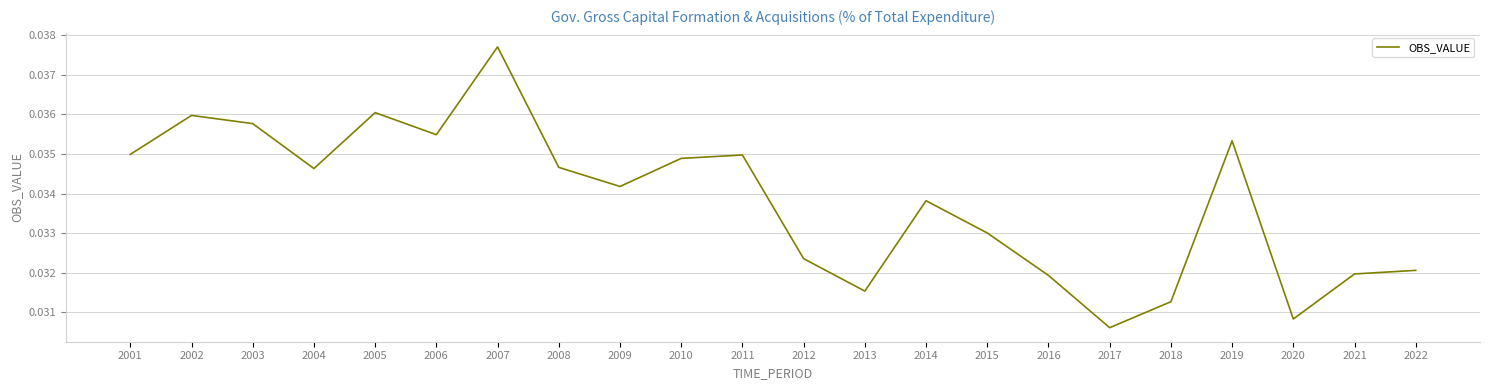

How many interior local valleys (lower than both neighbors) does the data have?

6